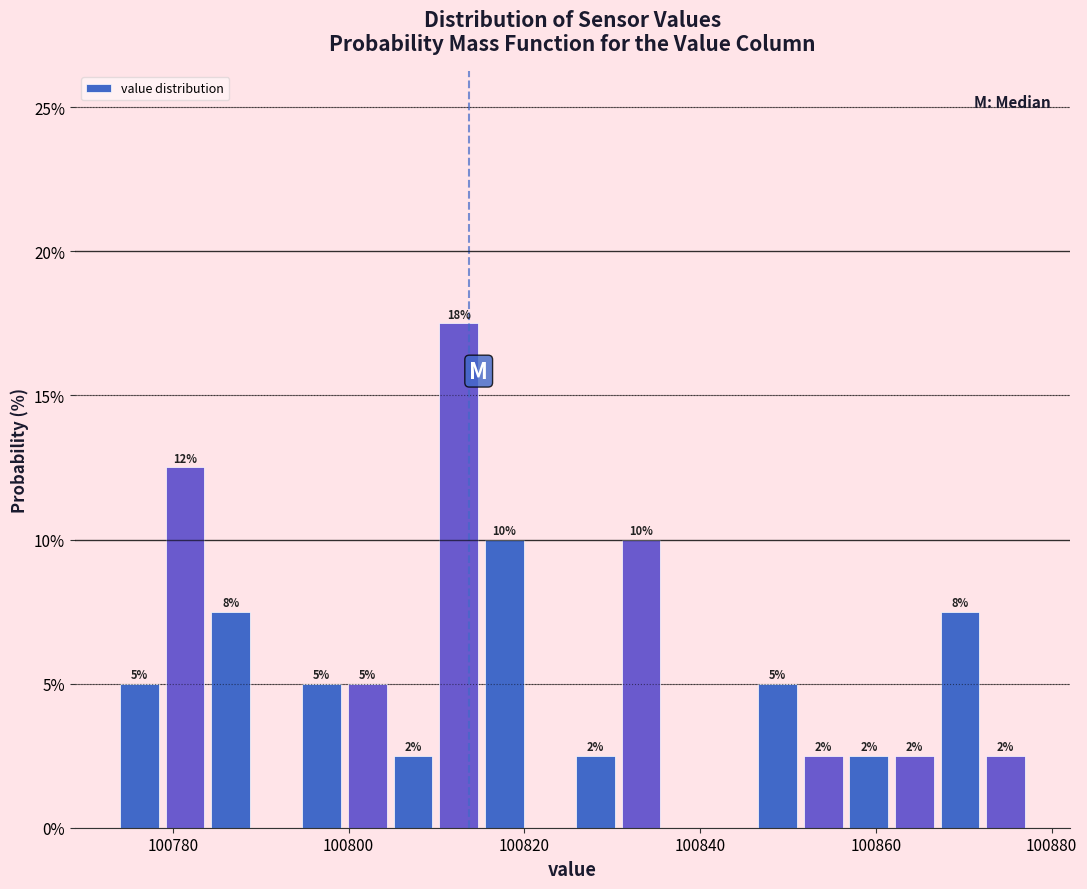

Around what value on the x-axis is the tallest bar? Give the approximate position of its centre, as read against the axis.

100812